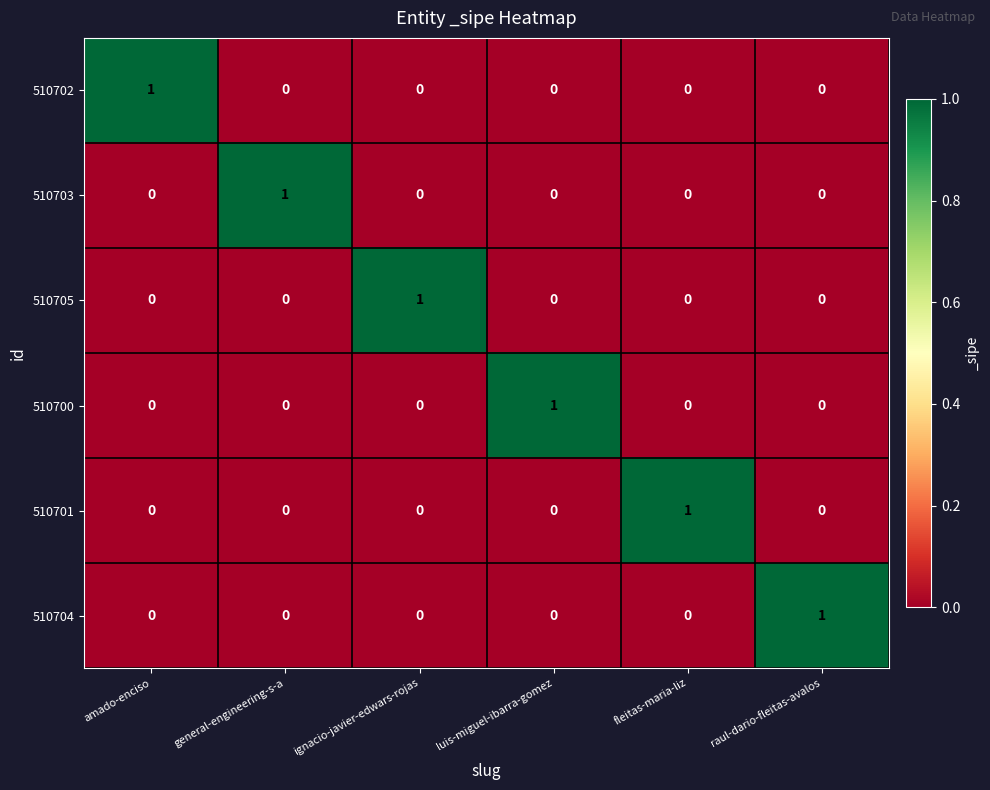

How many 510702 values are between 0 and 1?

6